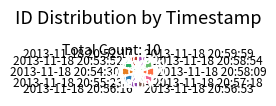

Approximately how many times larger is the value at 2013-11-18 20:54:30 compared to 2013-11-18 20:52:17?

1.0